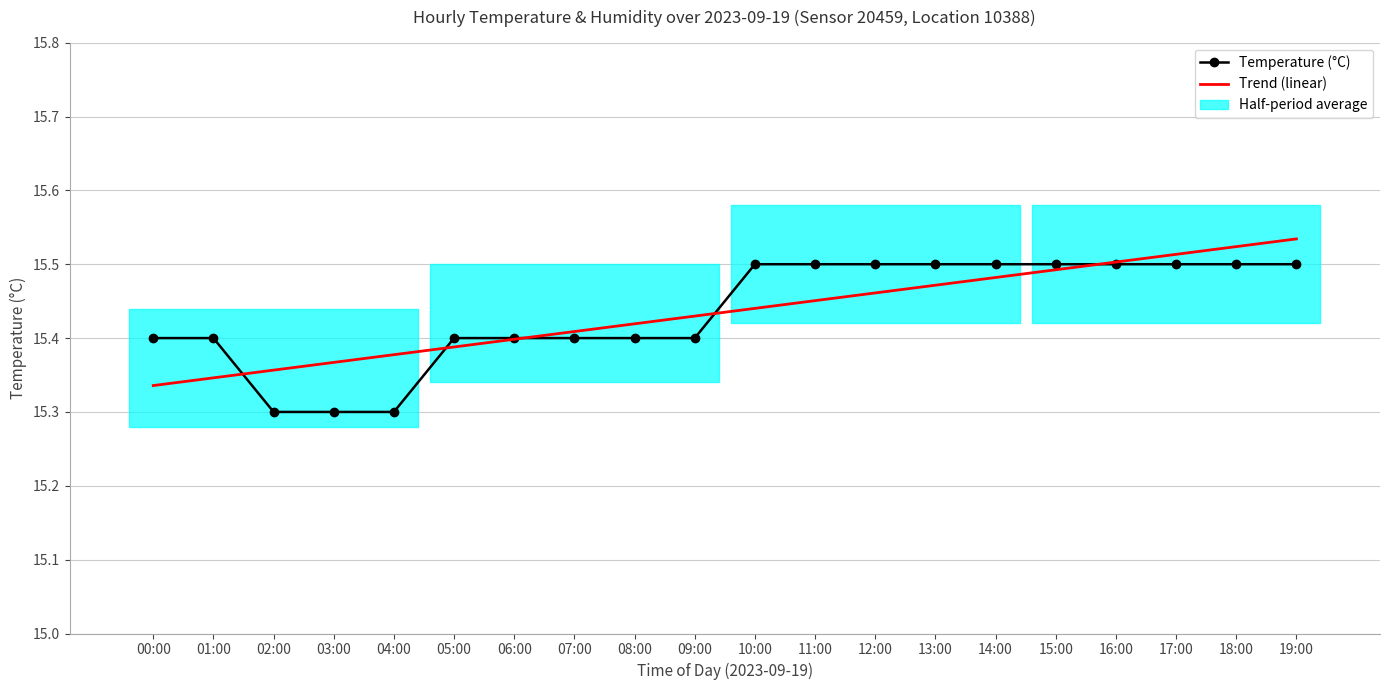

What is the label of the 4th point from the right?

16:00